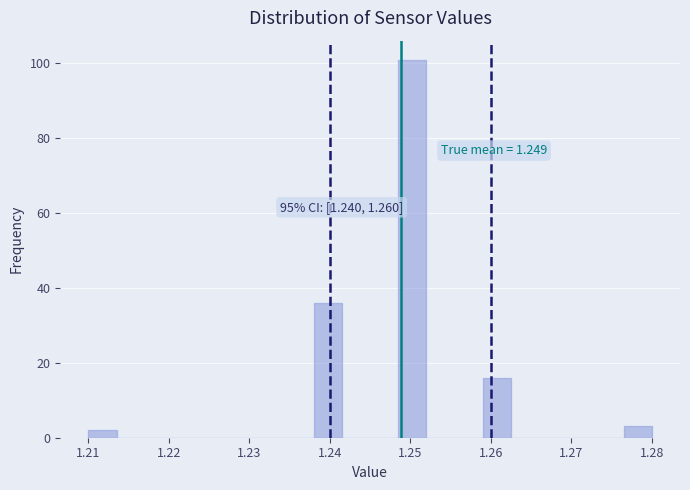

Read against the x-axis, roughly where is the centre of the tallest bar?

1.250